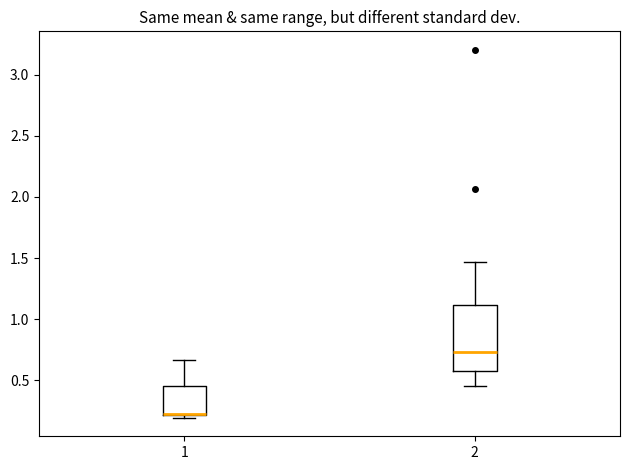

Reading left to right, read every box against the y-axis: the position of its median line, the range the box covers, and the ends of its whiskers. The values are not printed on the chart, so give them approximately, as read against the axis.

1: median 0.25 (drawn on the box's lower edge), box 0.20 to 0.45, whiskers 0.20 (just below the box's lower edge) to 0.65
2: median 0.75, box 0.55 to 1.10, whiskers 0.45 to 1.45